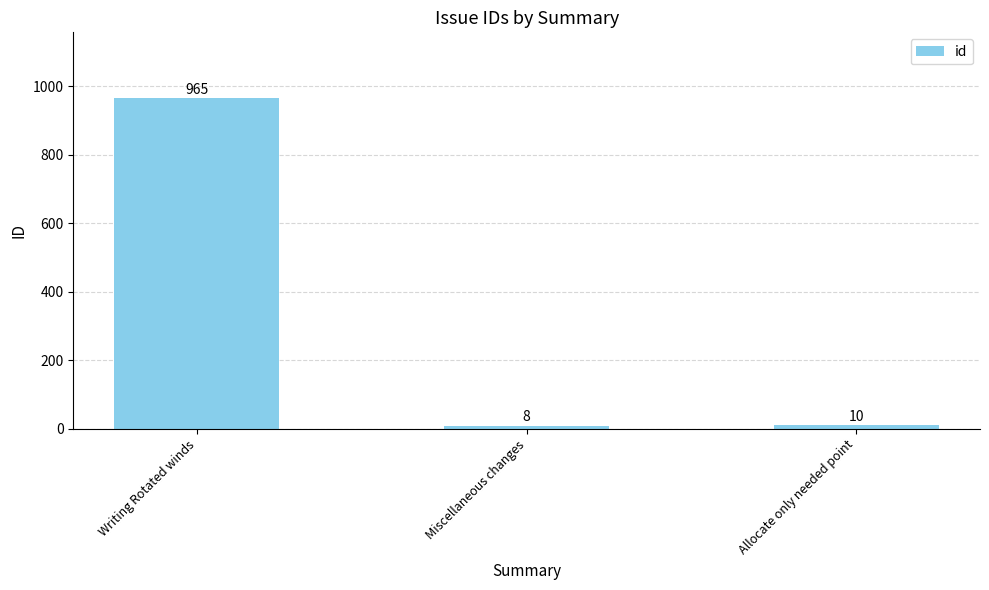

The chart shows a value of 8 at Miscellaneous changes. True or false?

True